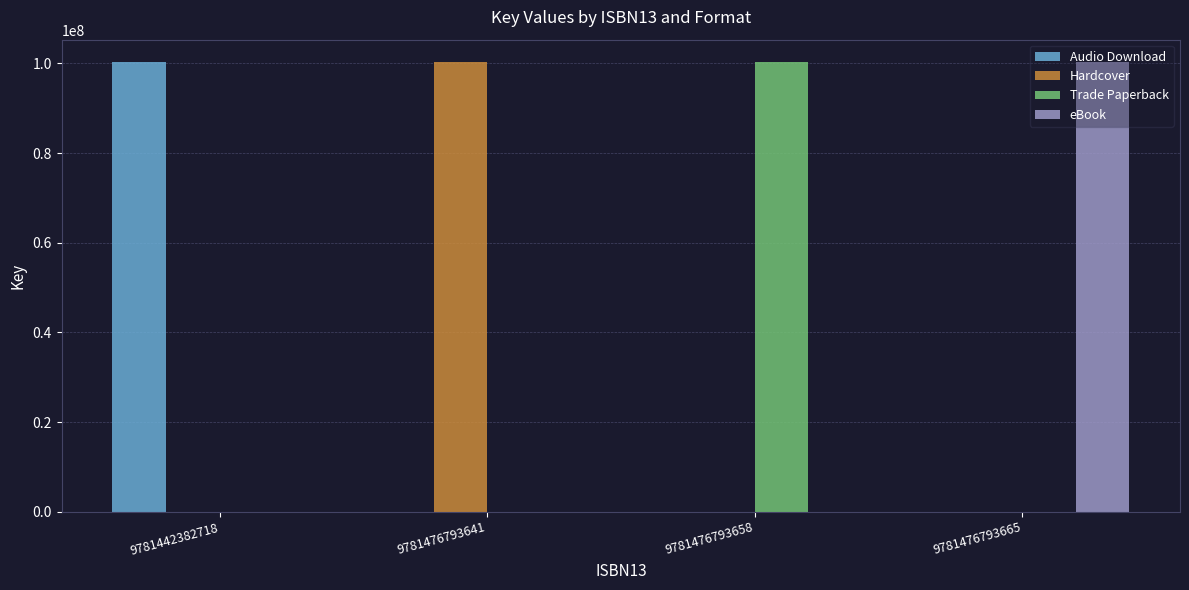

The Hardcover series shows 43864270 at 9781476793641. True or false?

False